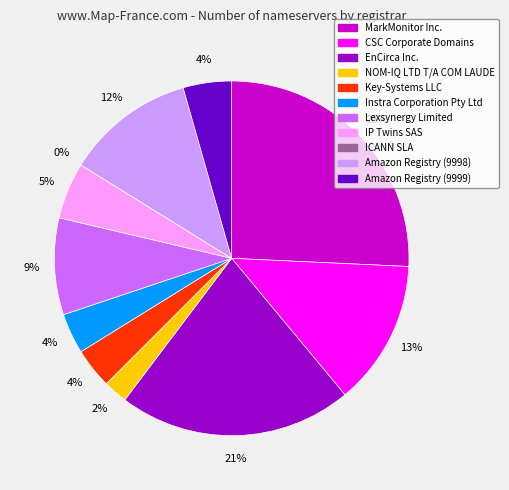

Between MarkMonitor Inc. and CSC Corporate Domains, which is larger?

MarkMonitor Inc.